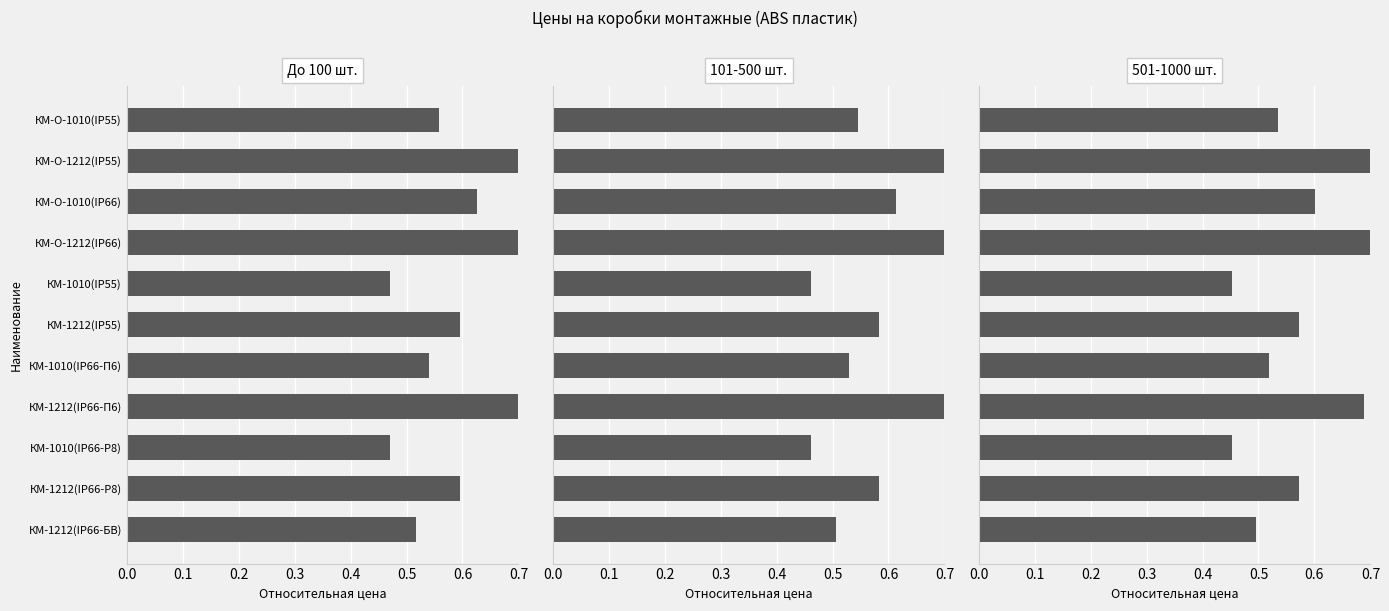

Which series changed the most between КМ-О-1010(IP55) and КМ-1010(IP55)?

До 100 шт.